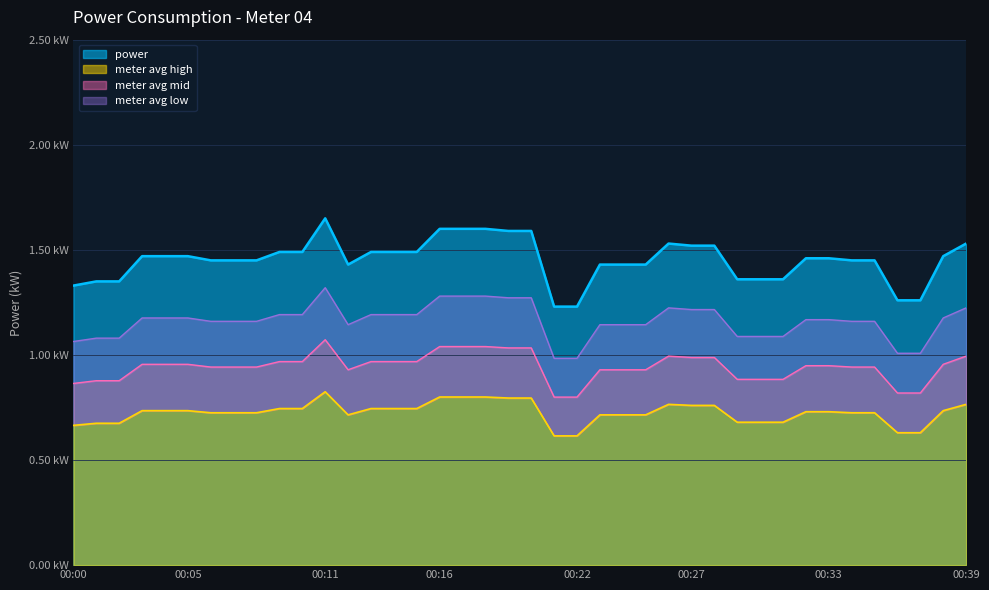

Read the value at 00:06.

1.4